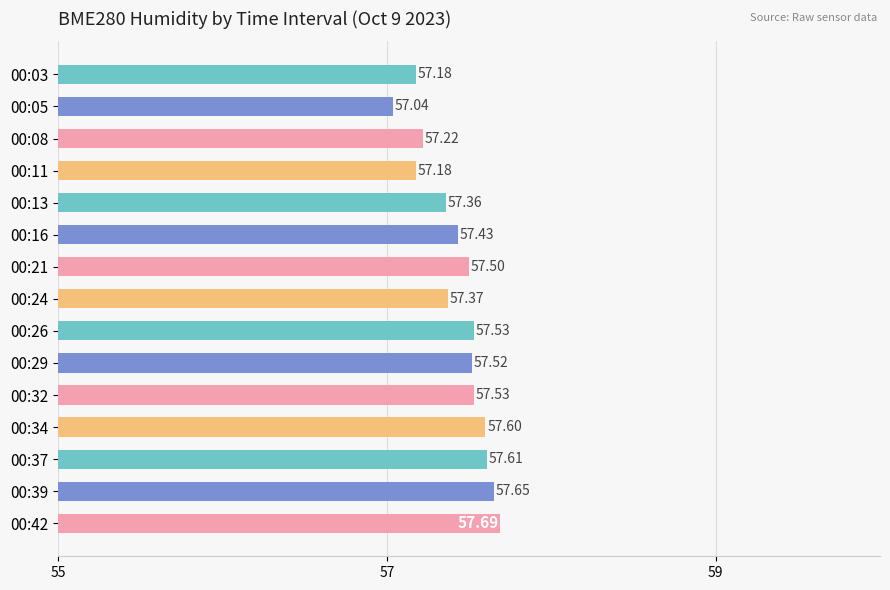

Between 00:16 and 00:05, which is larger?

00:16